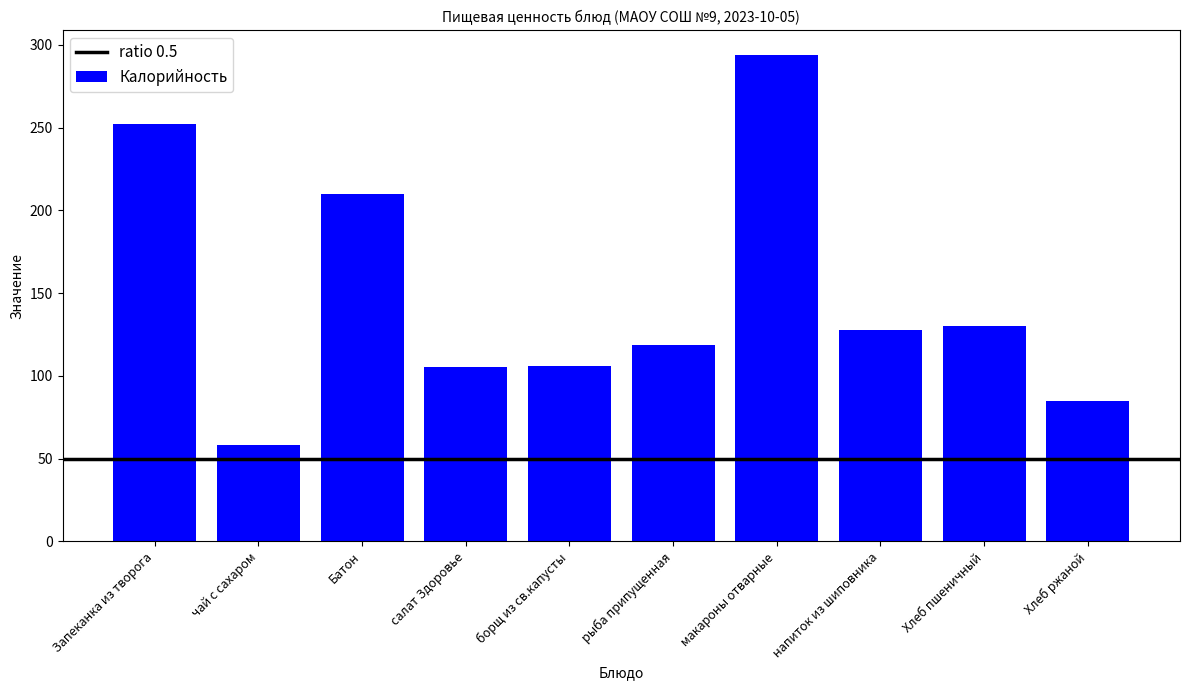

Does the chart contain any negative values?

No